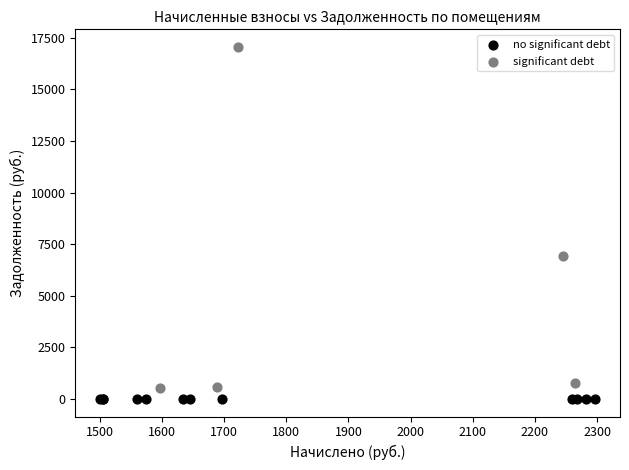

What are all the series names shown in the legend?

no significant debt, significant debt